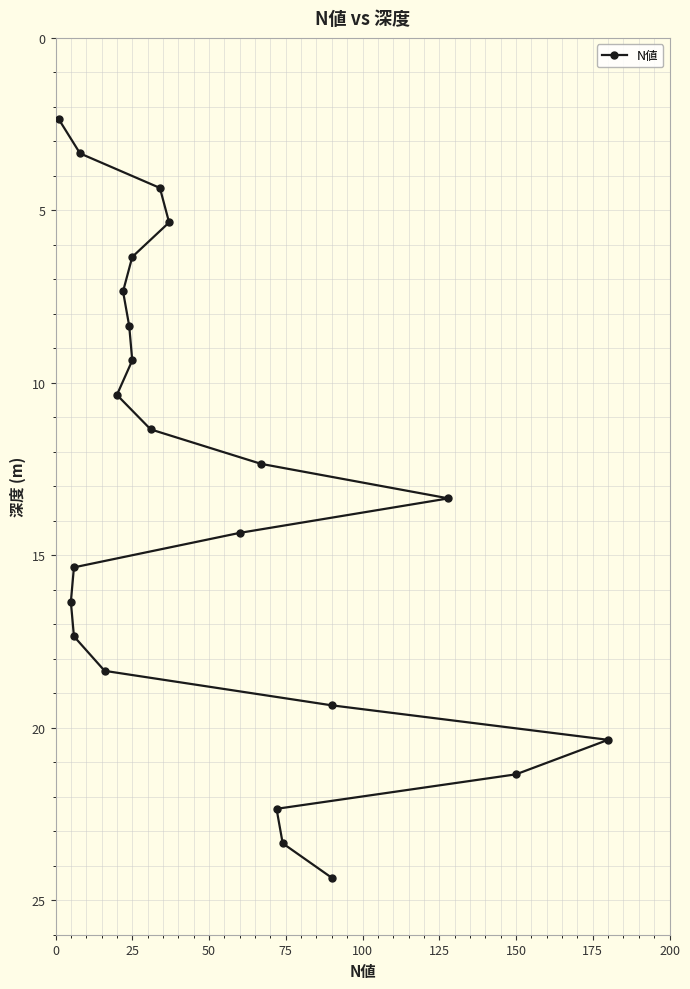

Is it true that the value at 17 is 29.9?

False